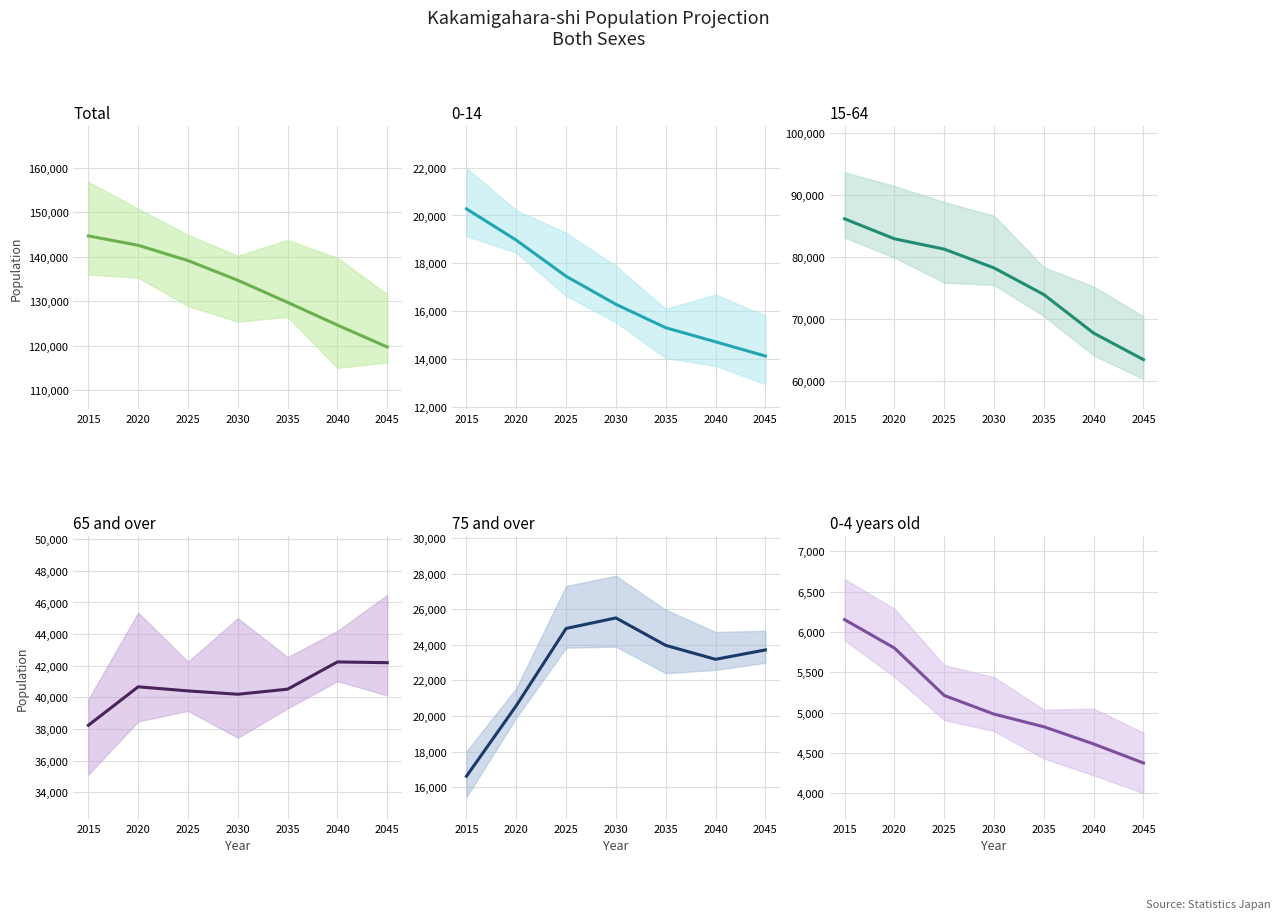

Count the number of categories in the chart.

7